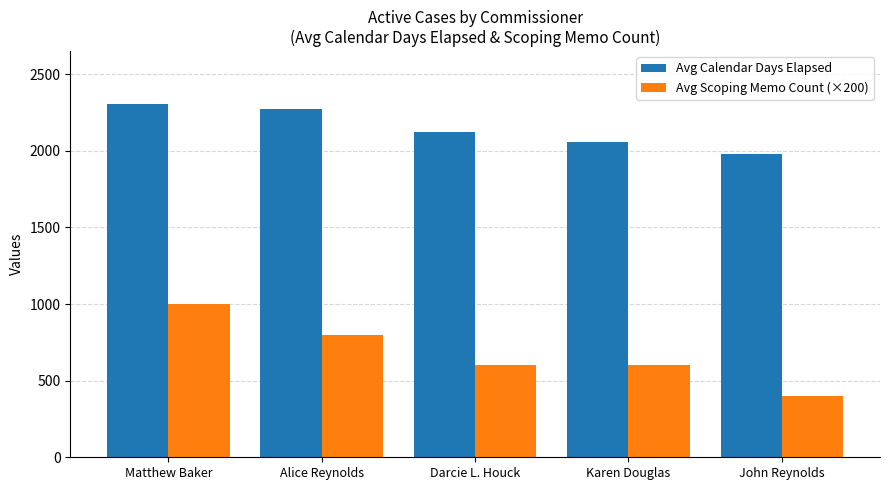

At which category does the chart reach its minimum across all series?

John Reynolds